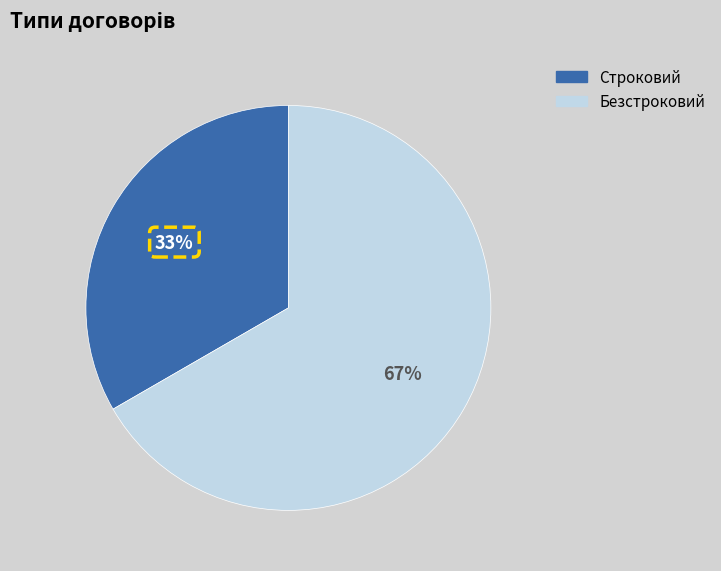

To the nearest percent, what is the combined percentage of Строковий and Безстроковий?

100%